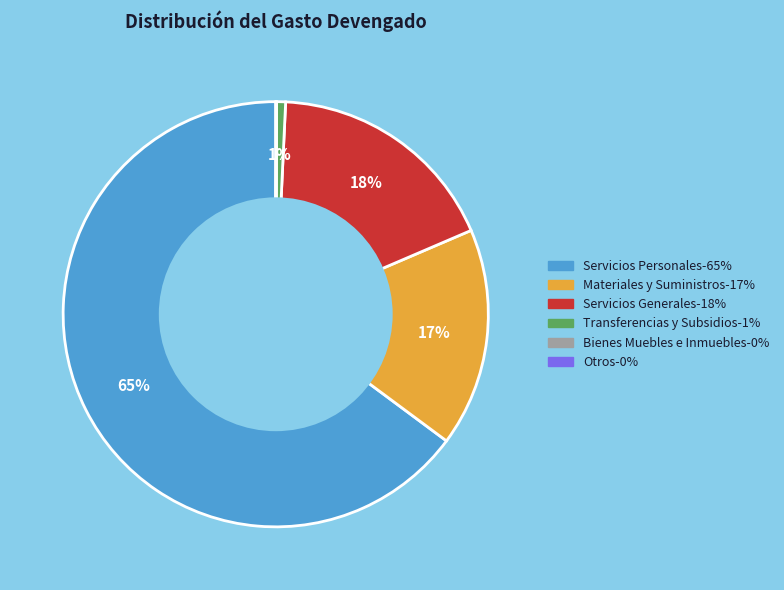

What is the majority slice?

Servicios Personales